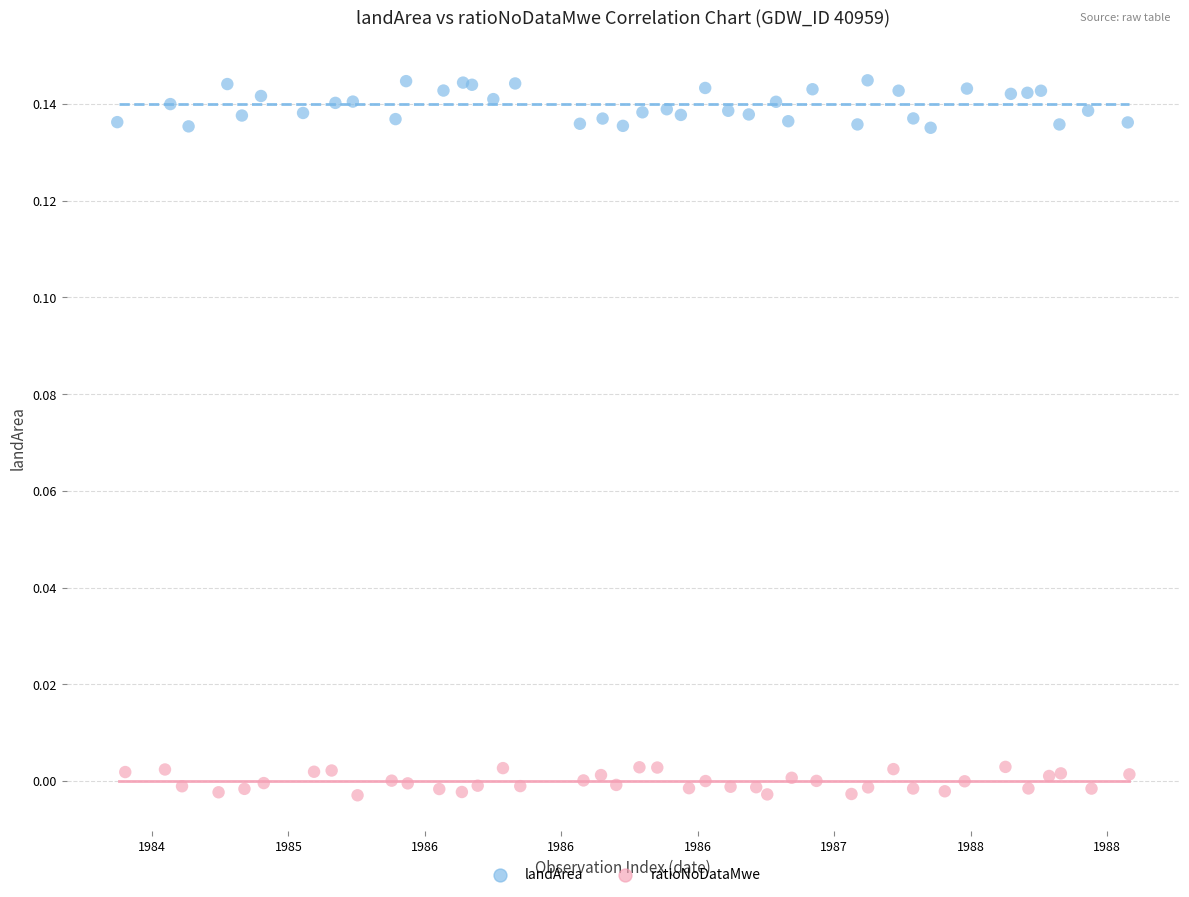

Which series reaches the maximum Y coordinate?

landArea